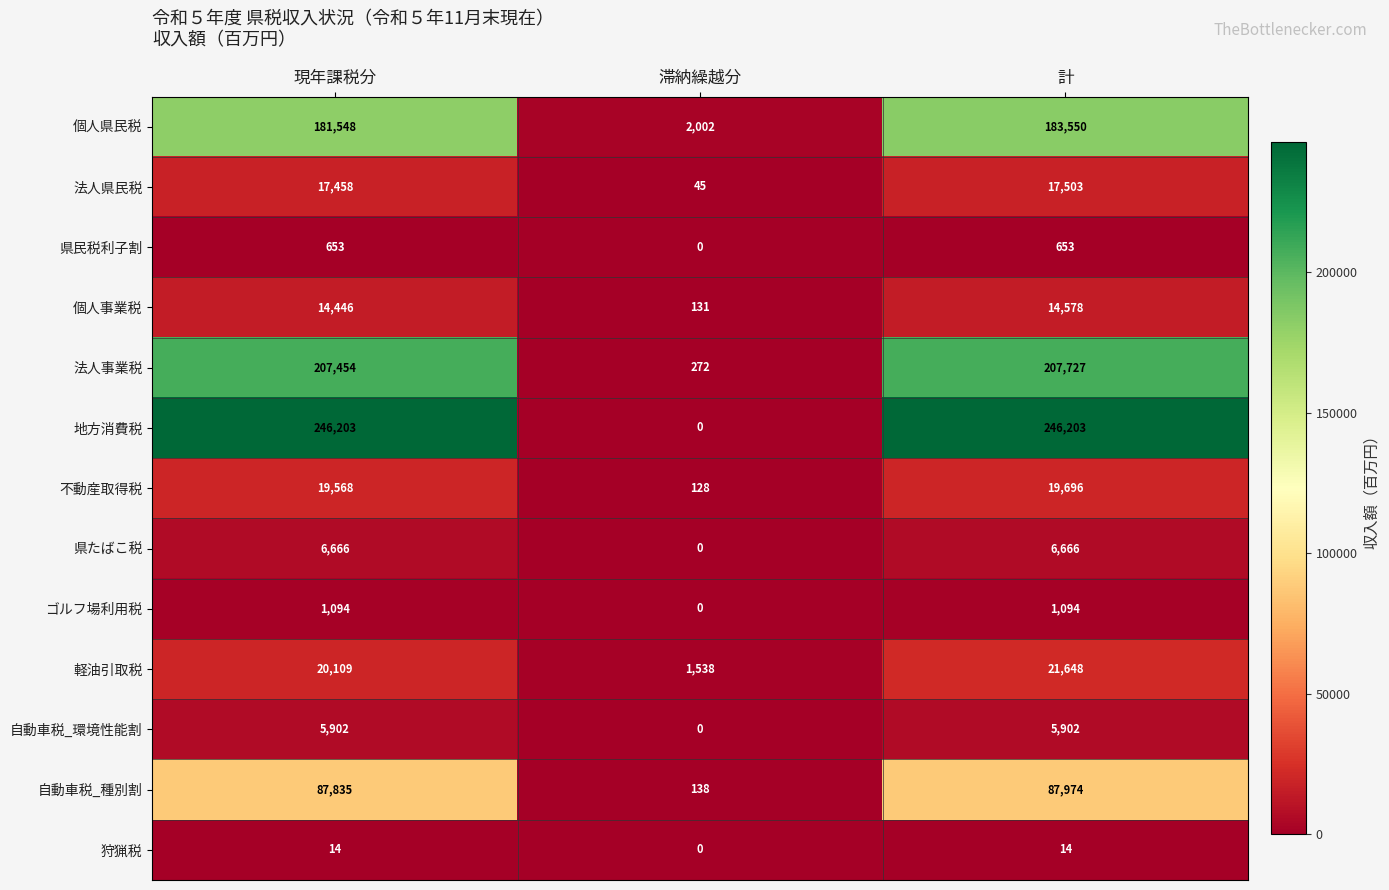

What is the difference between the 自動車税_種別割 values at 滞納繰越分 and 計?

87836